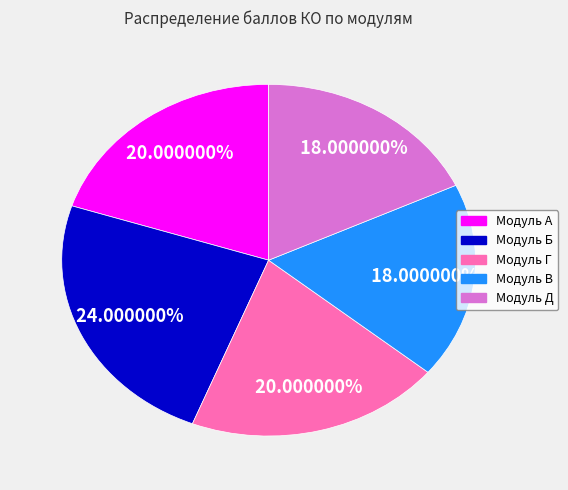

To the nearest percent, what is the combined percentage of Модуль А and Модуль В?

38%